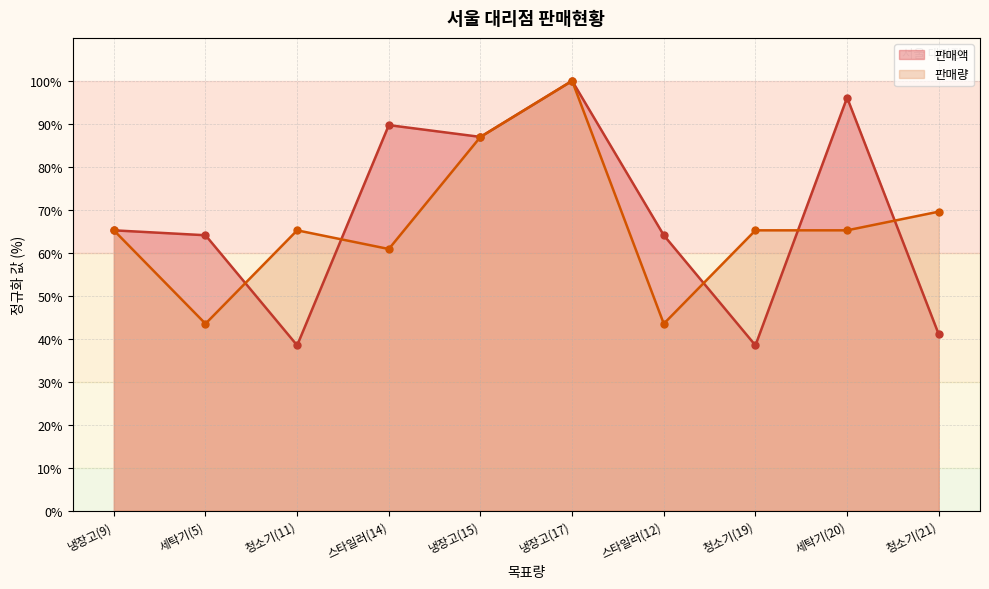

Is it true that 판매액 equals 64.1 at 세탁기(5)?

True